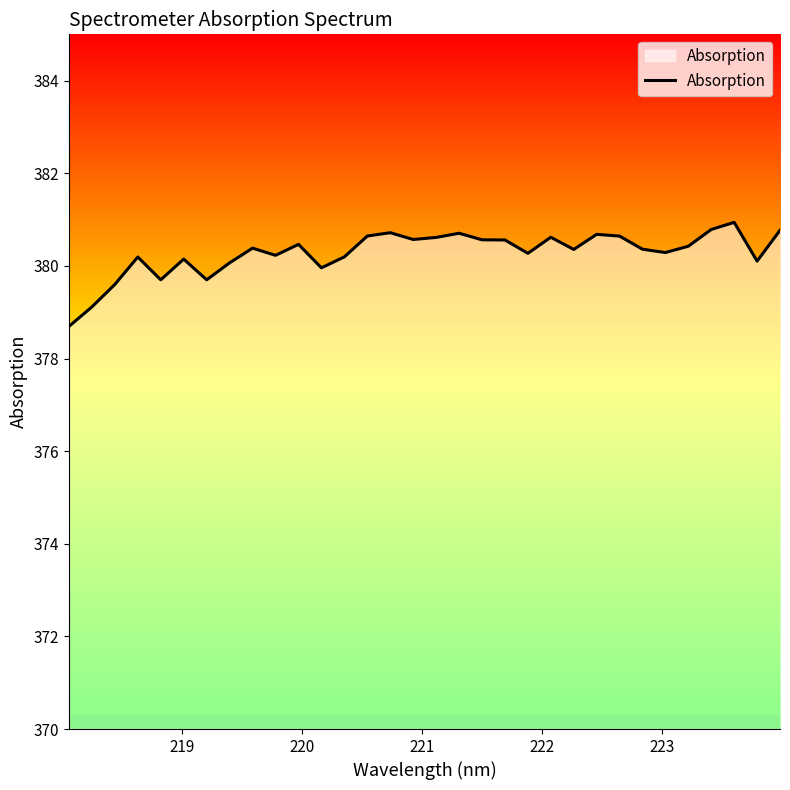

What is the smallest value displayed?

378.7